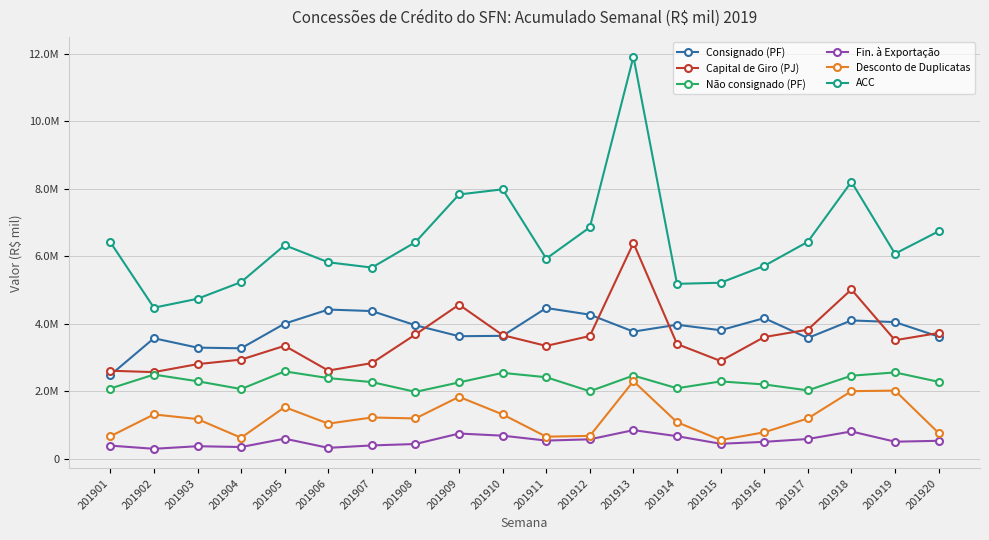

Is it true that ACC equals 6075937 at 201919?

True